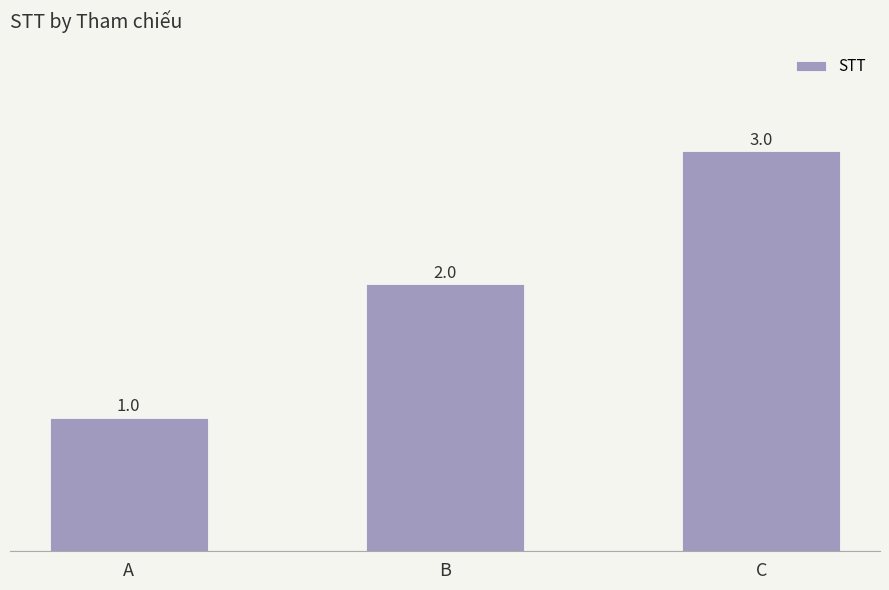

What is the approximate value at C?

3